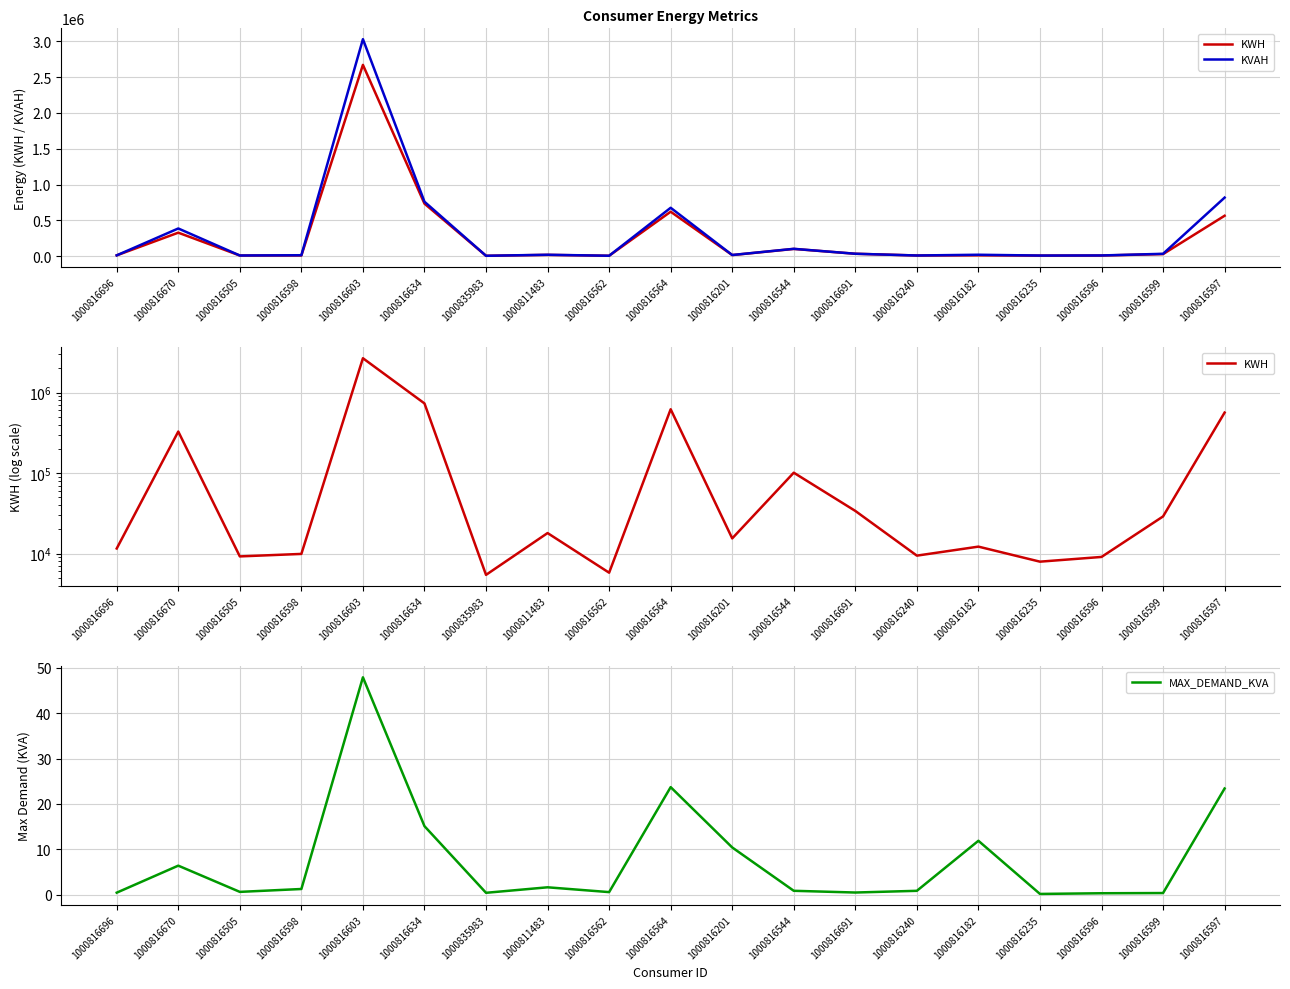

Is it true that KVAH equals 258902.0 at 1000816634?

False